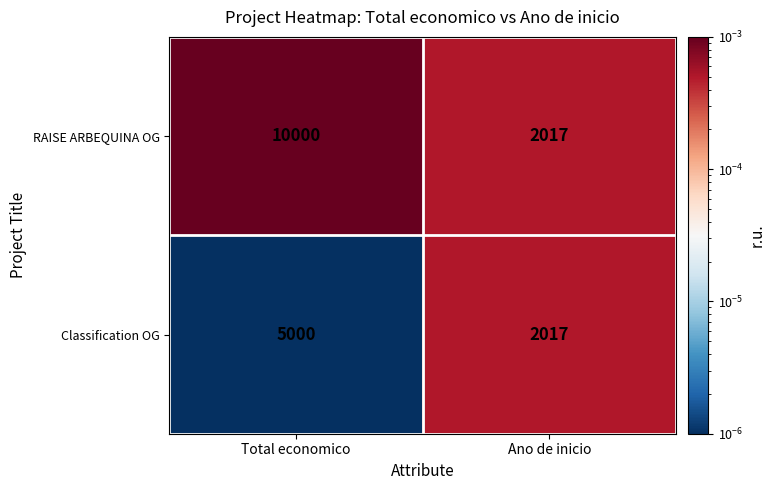

Reading right to left, extract all data points from this chart.

RAISE ARBEQUINA OG: Ano de inicio=2017	Total economico=10000
Classification OG: Ano de inicio=2017	Total economico=5000